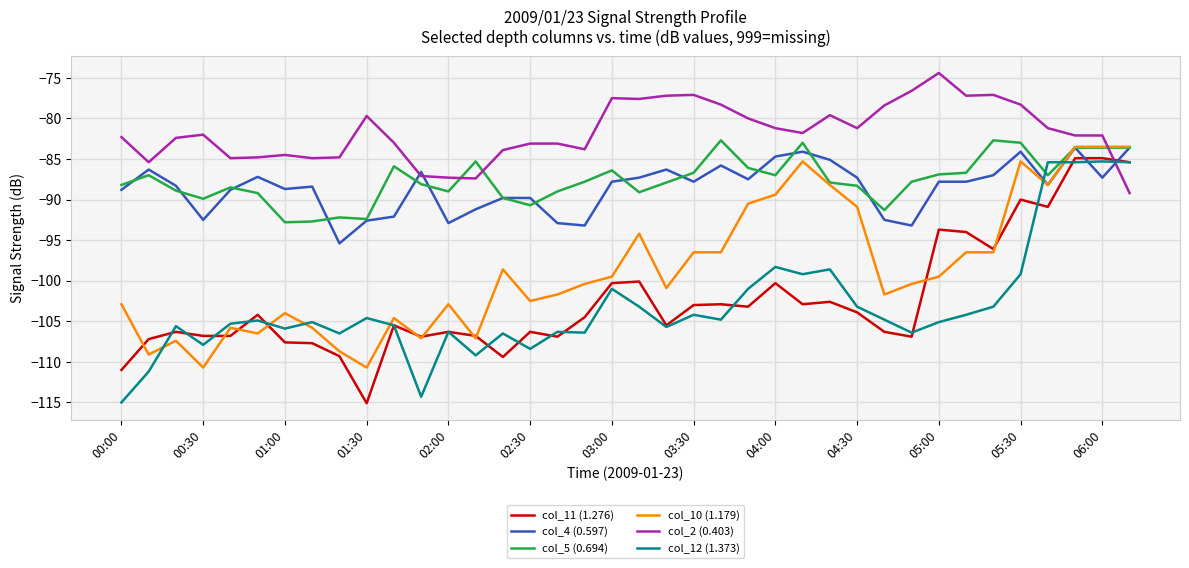

What is the minimum value shown in the chart?

-115.1